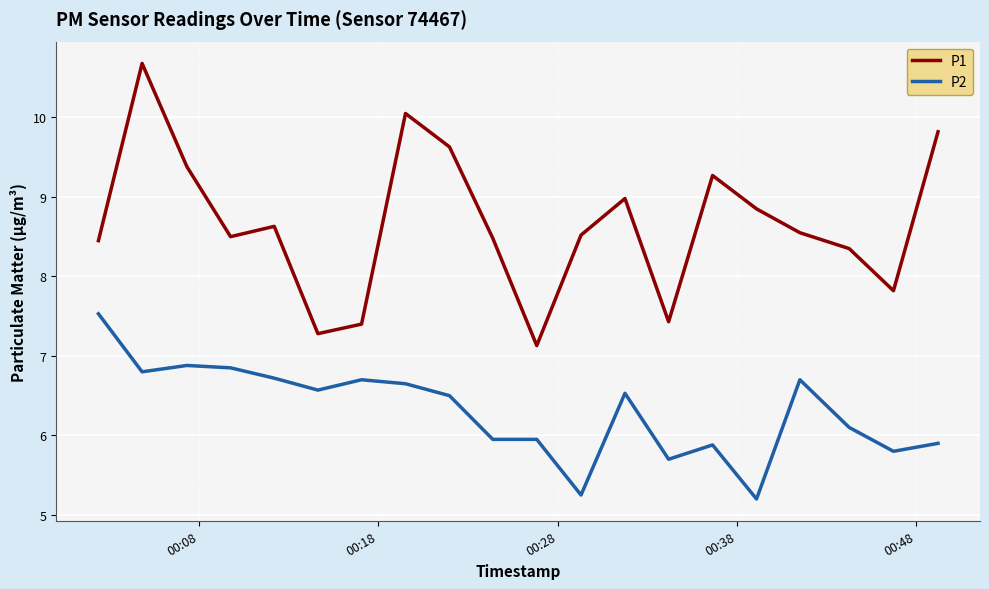

In P1, how many points are lower than both neighbors (excluding endpoints)?

5